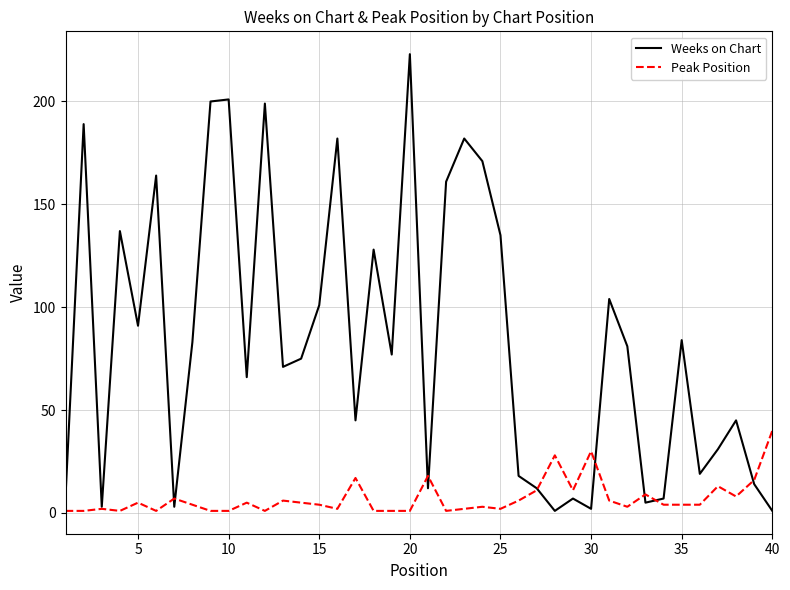

What is the smallest value displayed?

1